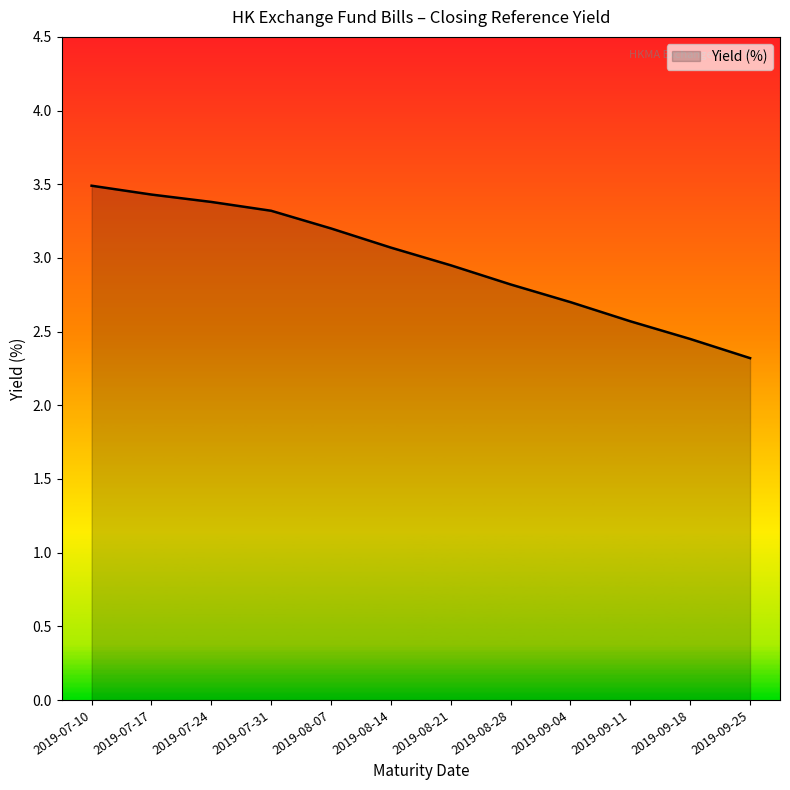

What is the smallest value displayed?

2.3